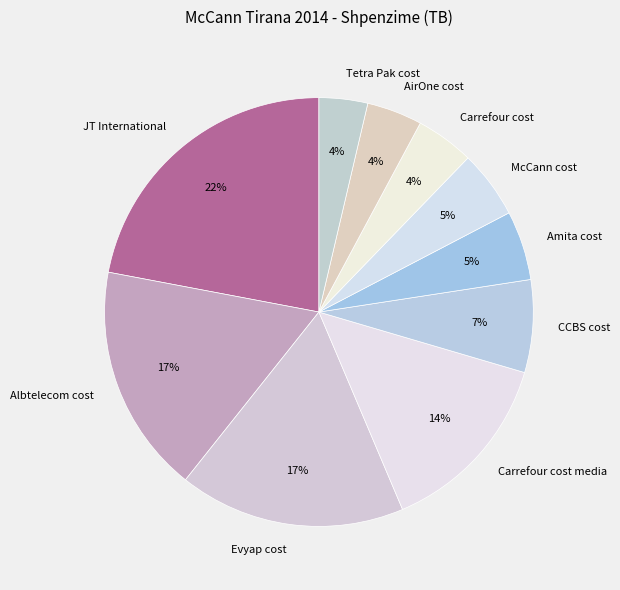

Combined, do Evyap cost and Tetra Pak cost account for over 50%?

No